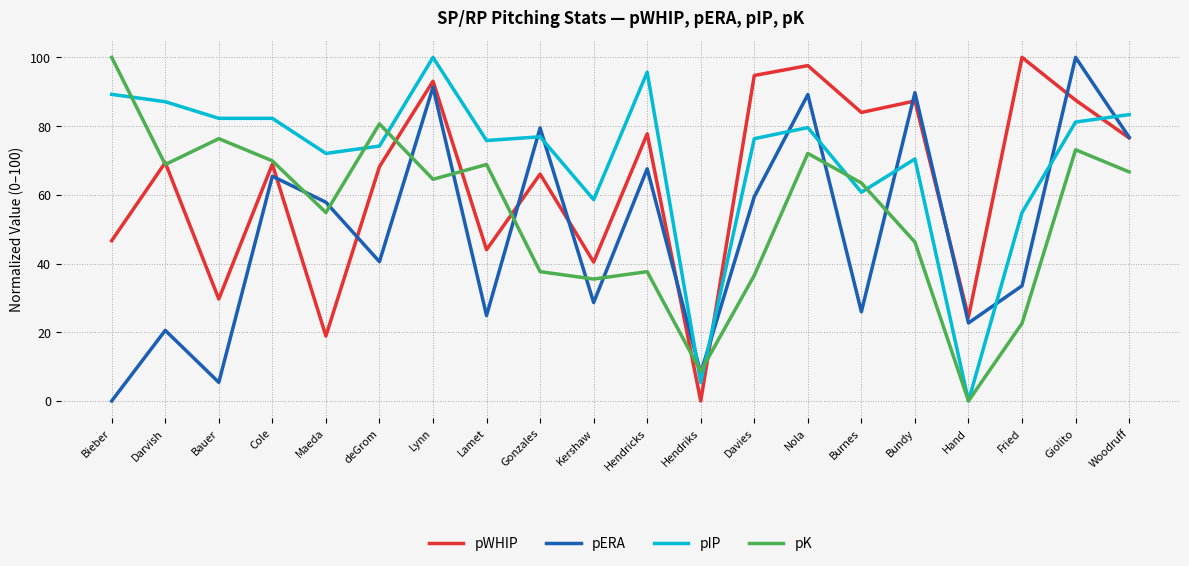

Which series ends up on top after the final intersection of pIP and pK?

pIP